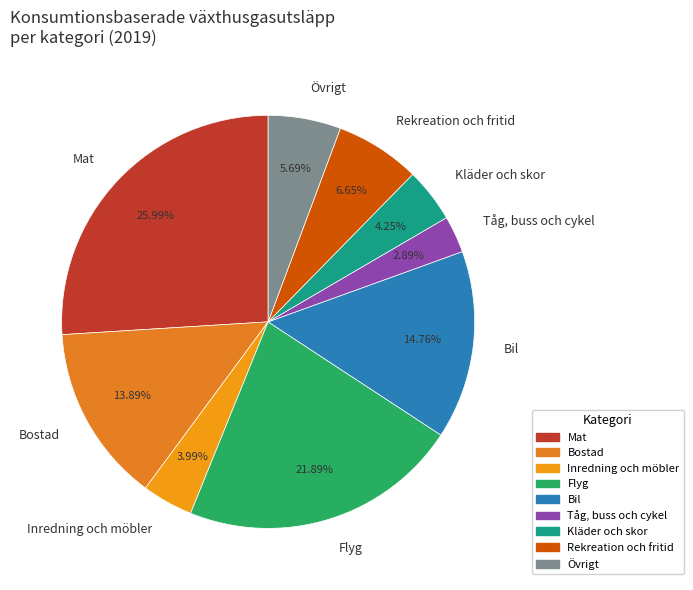

Rank the categories by value from lowest to highest.

Tåg, buss och cykel, Inredning och möbler, Kläder och skor, Övrigt, Rekreation och fritid, Bostad, Bil, Flyg, Mat